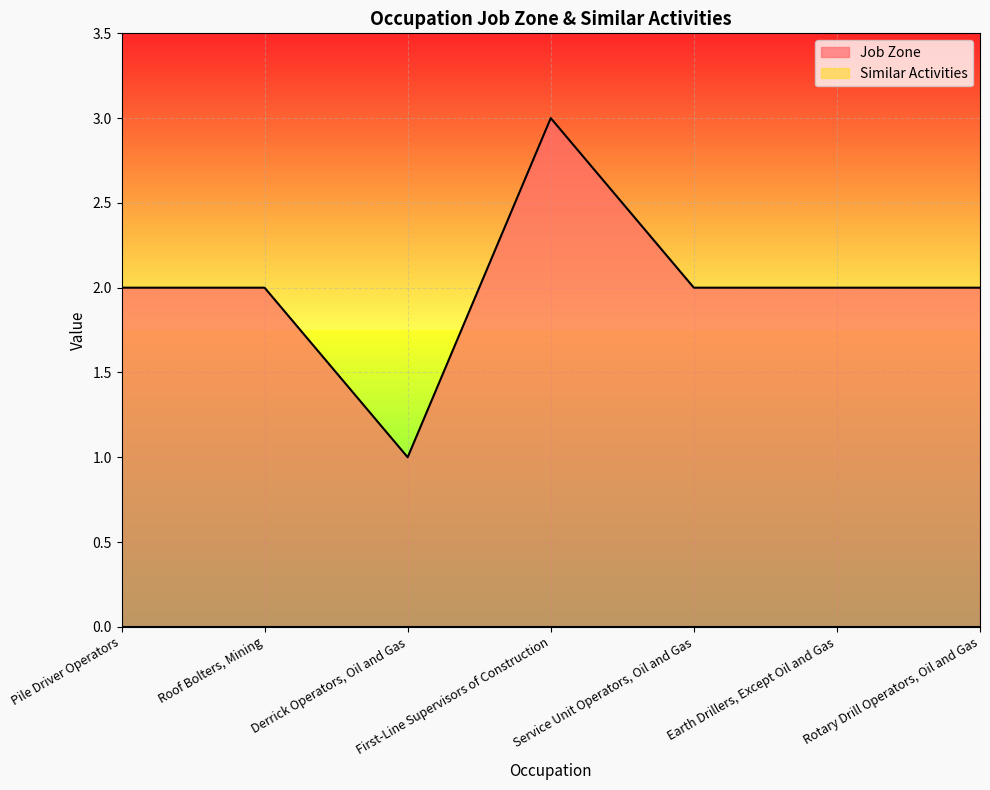

What is the sum of all values?

14